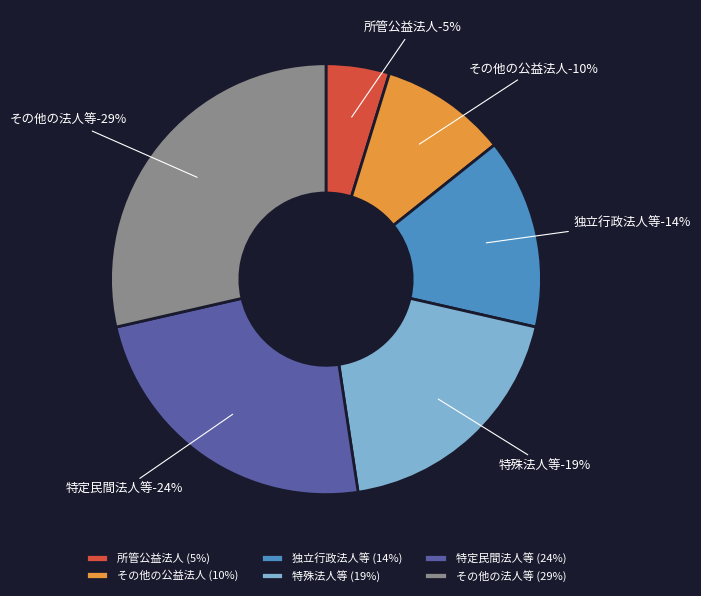

How many slices are in this pie chart?

6